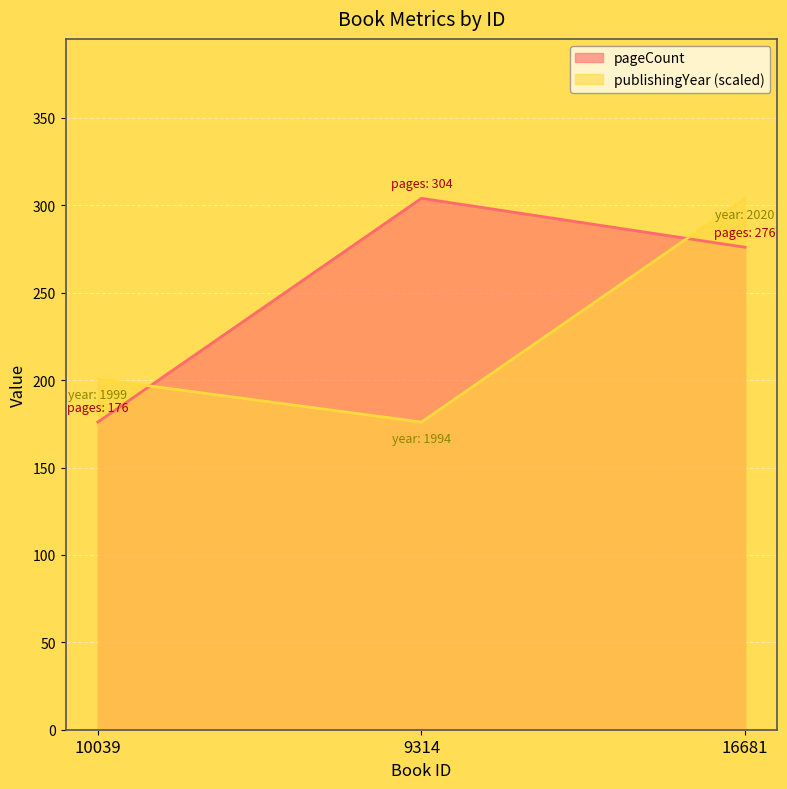

At how many categories does at least one series exceed 179?

3